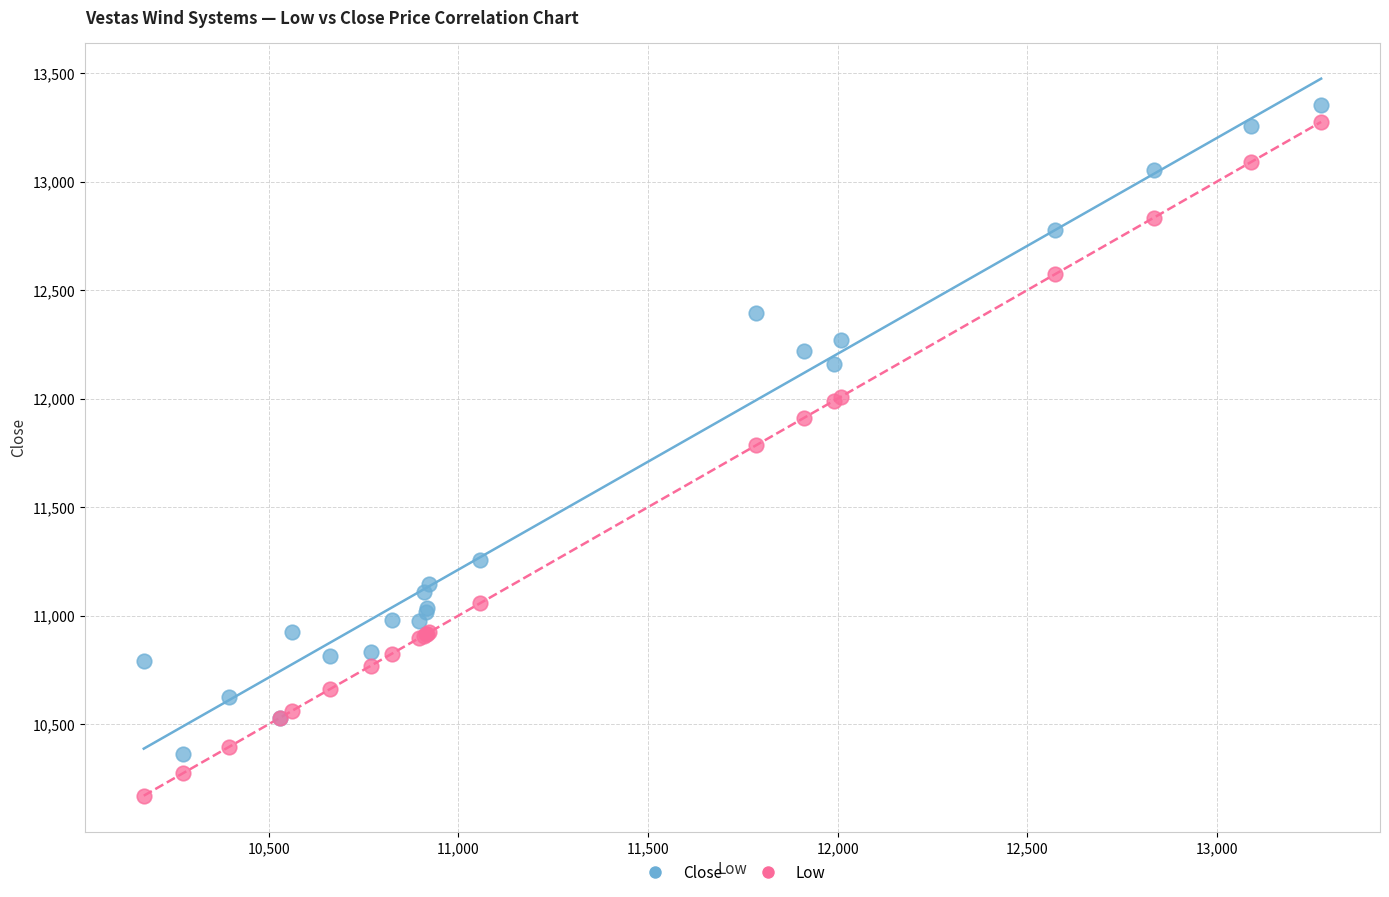

Which series reaches the minimum Y coordinate?

Low